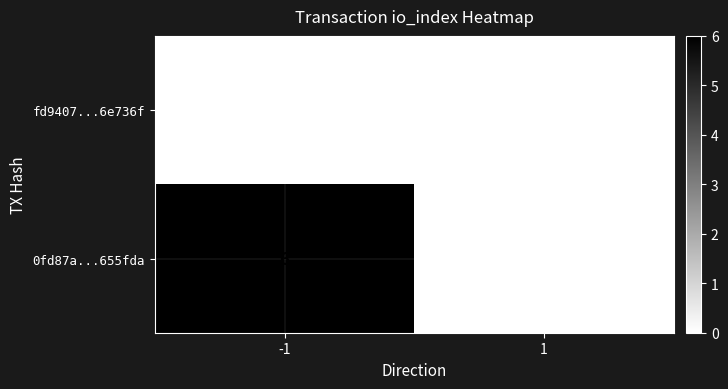

Reading left to right, list all the values displayed in this chart.

fd9407...6e736f: 0	0
0fd87a...655fda: 6	0